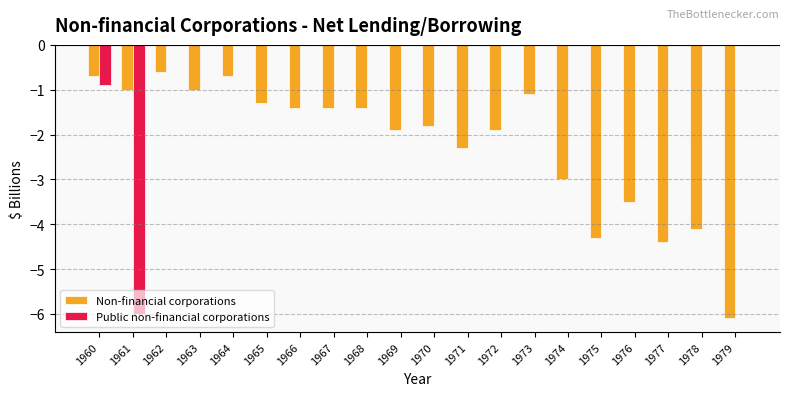

What are all the series names shown in the legend?

Non-financial corporations, Public non-financial corporations